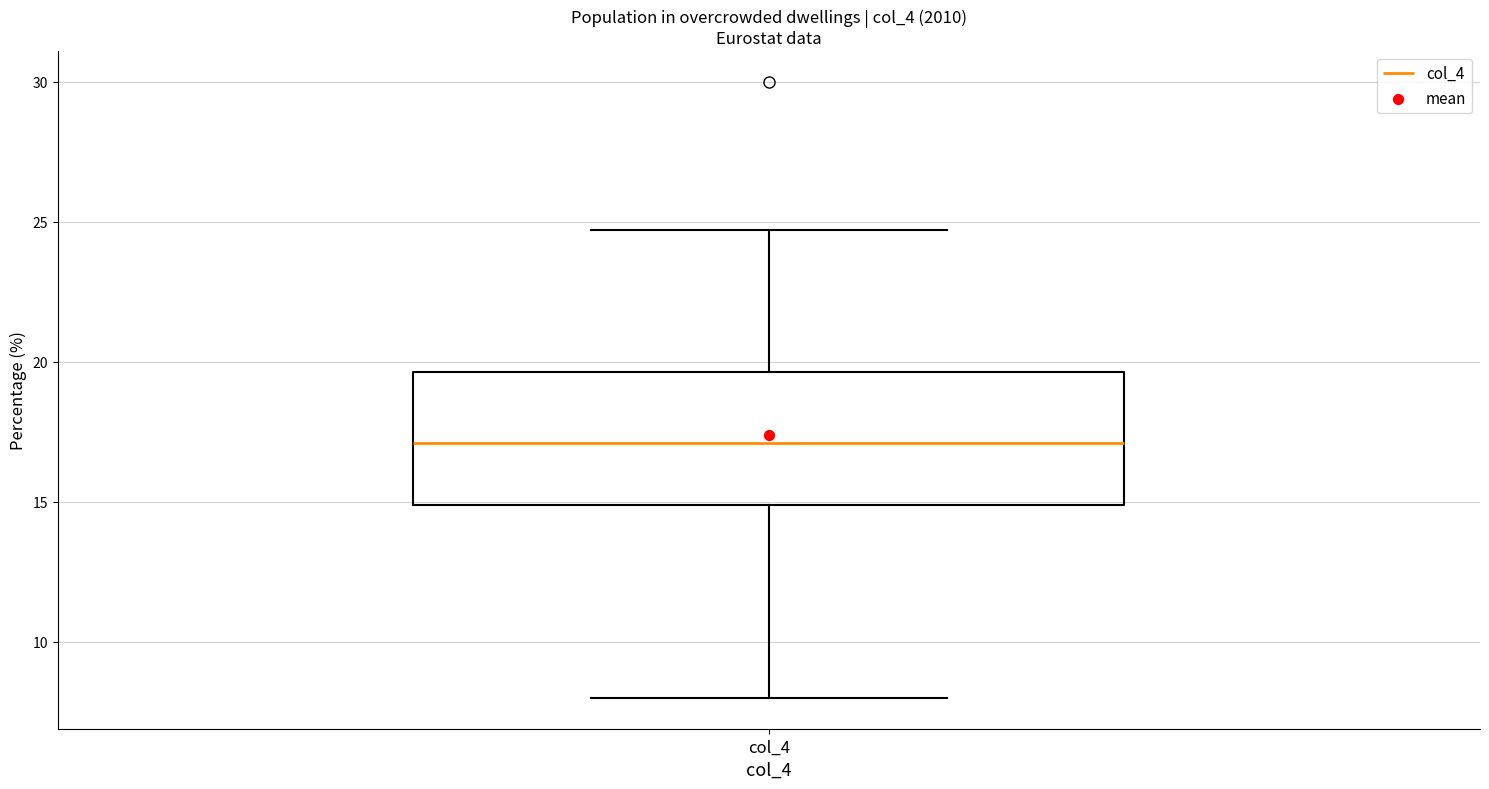

Transcribe this box plot: give where the median line is, the range the box spans, and where the two whiskers end, as read against the y-axis. The values are not printed on the chart, so give them approximately, as read against the axis.

median 17.0, box 15.0 to 19.5, whiskers 8.0 to 24.5